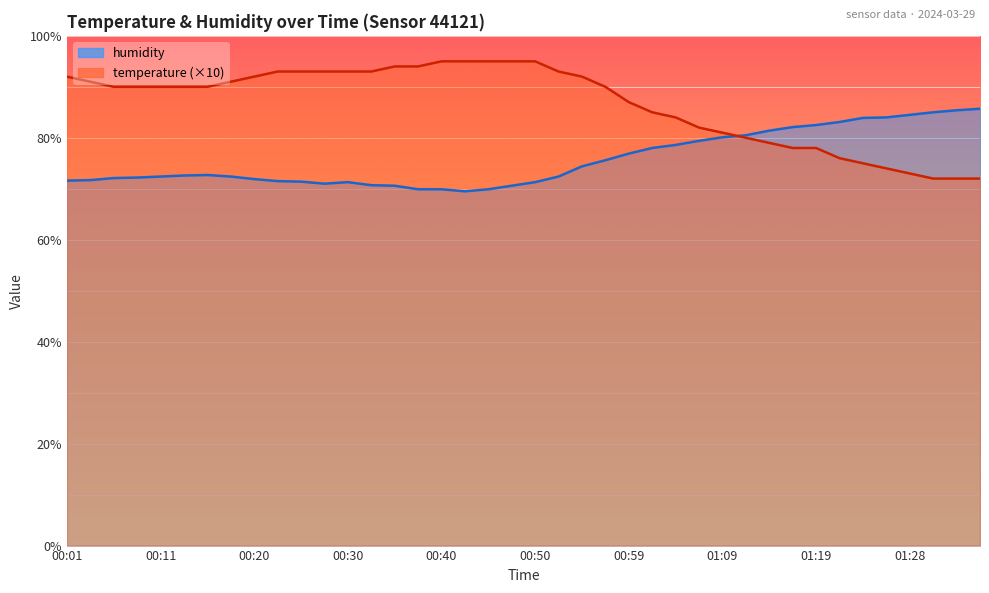

What is the sum of all temperature values?

3467.0